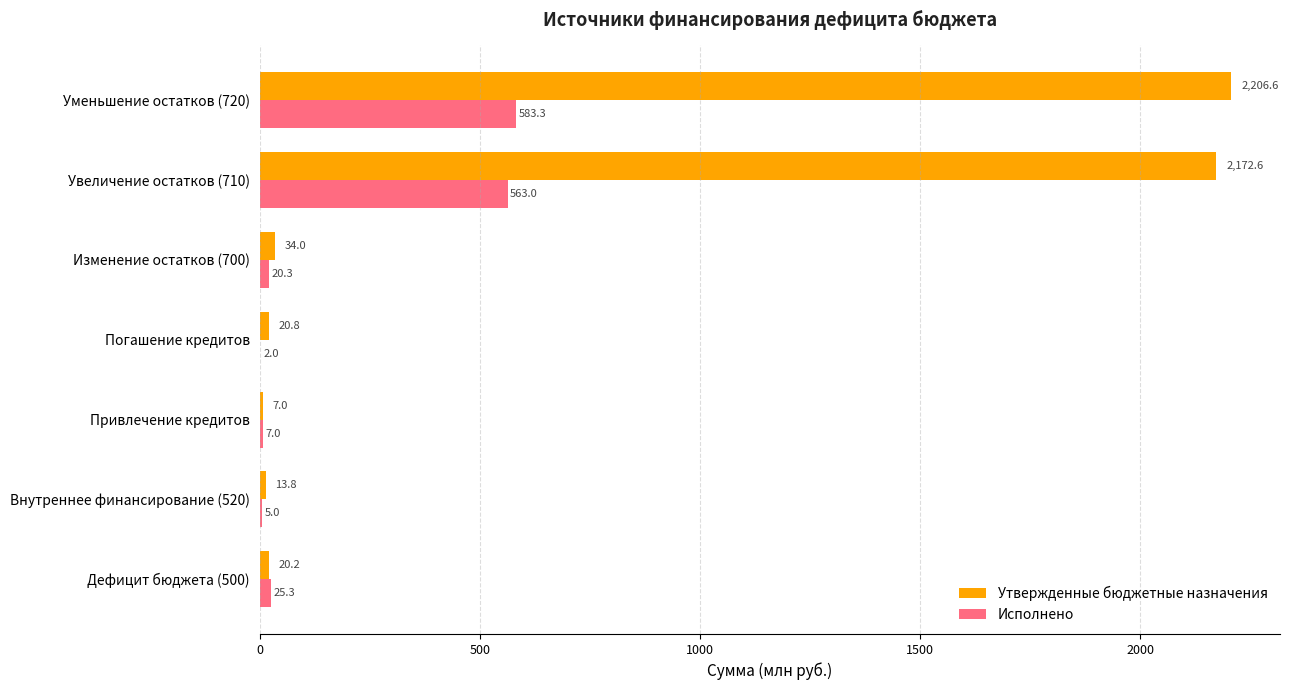

Which series has the largest total across all categories?

Утвержденные бюджетные назначения